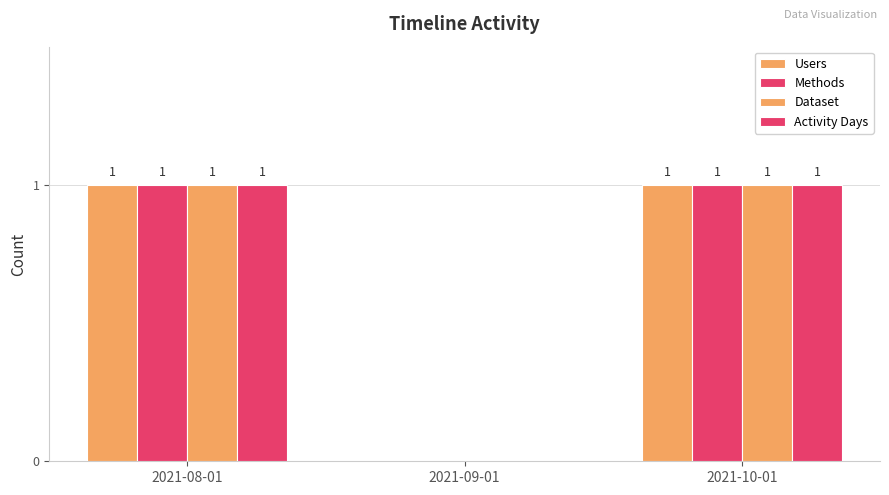

The value of Methods at 2021-10-01 is 1. True or false?

True